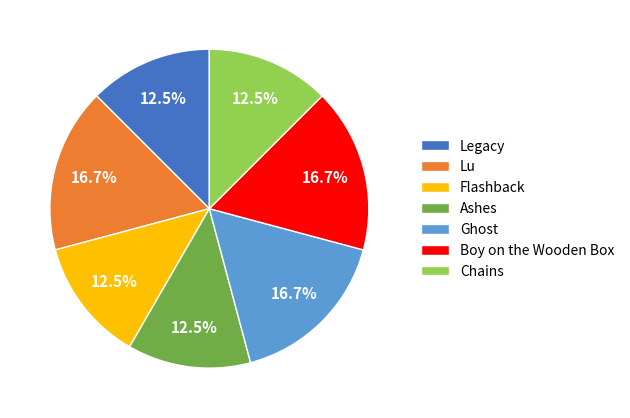

To the nearest percent, what is the difference between the largest and smallest slice percentages?

4%